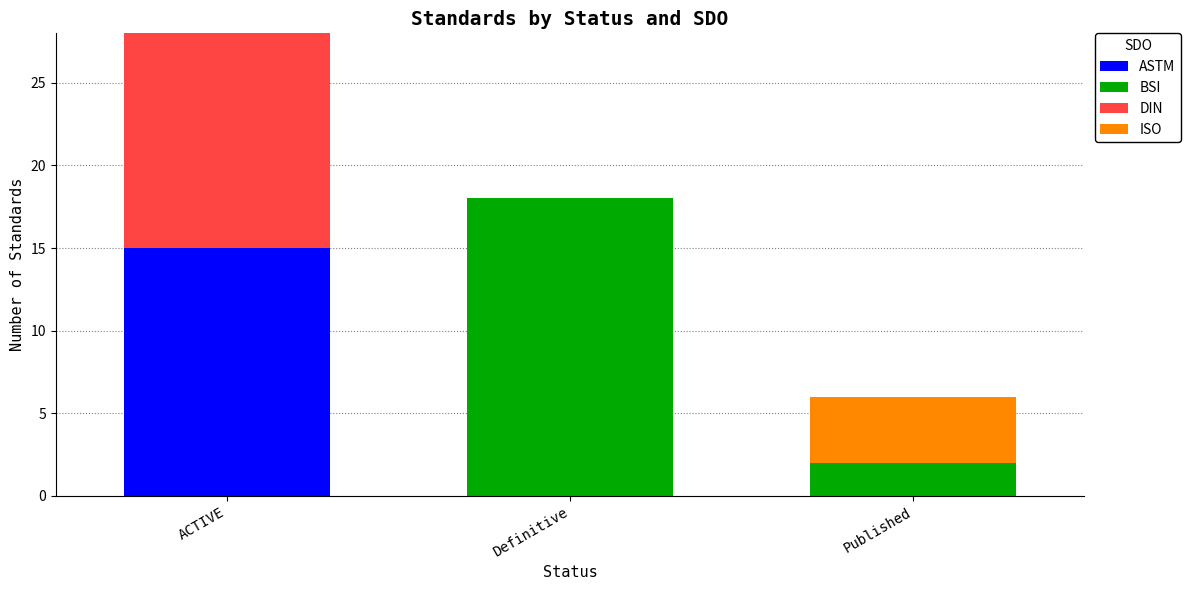

Count the DIN values in the range 0 to 20.

3